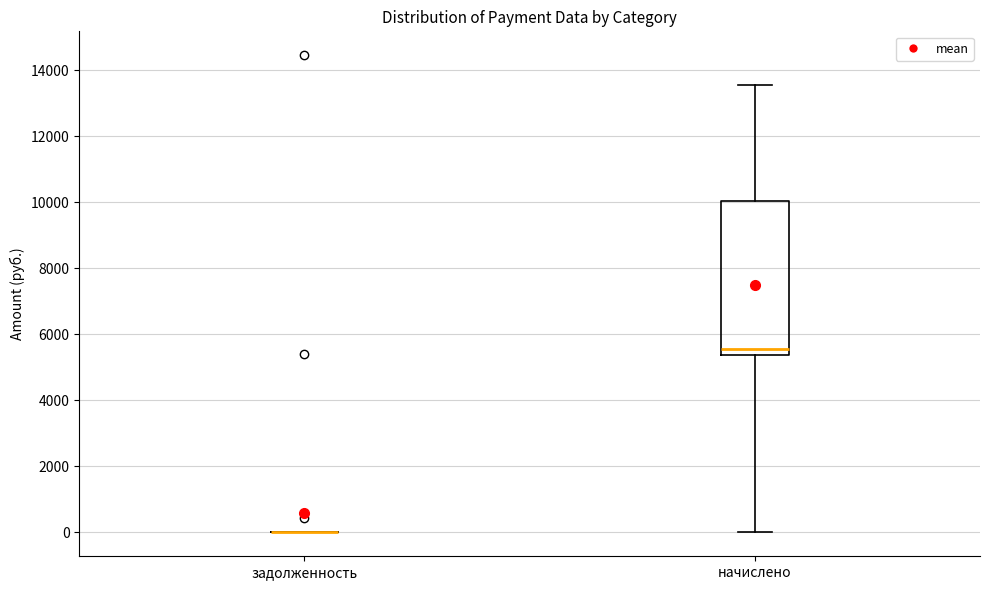

Reading left to right, read every box against the y-axis: the position of its median line, the range the box covers, and the ends of its whiskers. The values are not printed on the chart, so give them approximately, as read against the axis.

задолженность: box collapsed to a line at 0, whiskers 0 to 0
начислено: median 5600, box 5400 to 10000, whiskers 0 to 13600